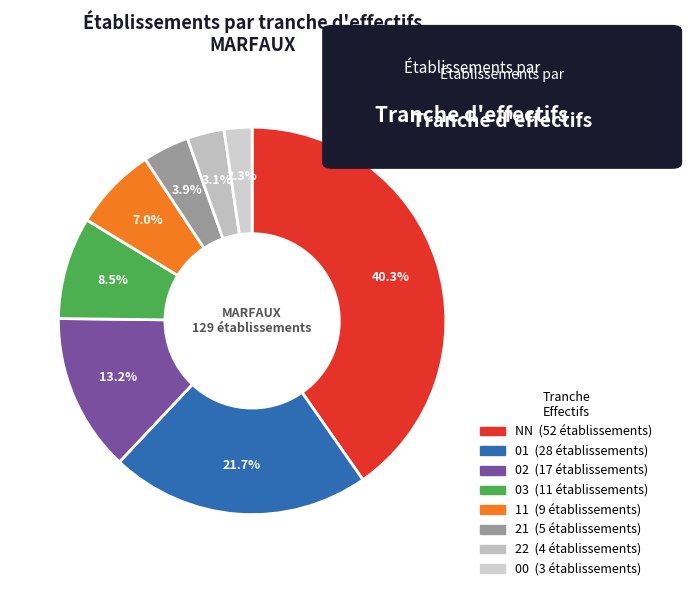

How many segments does this pie chart have?

8